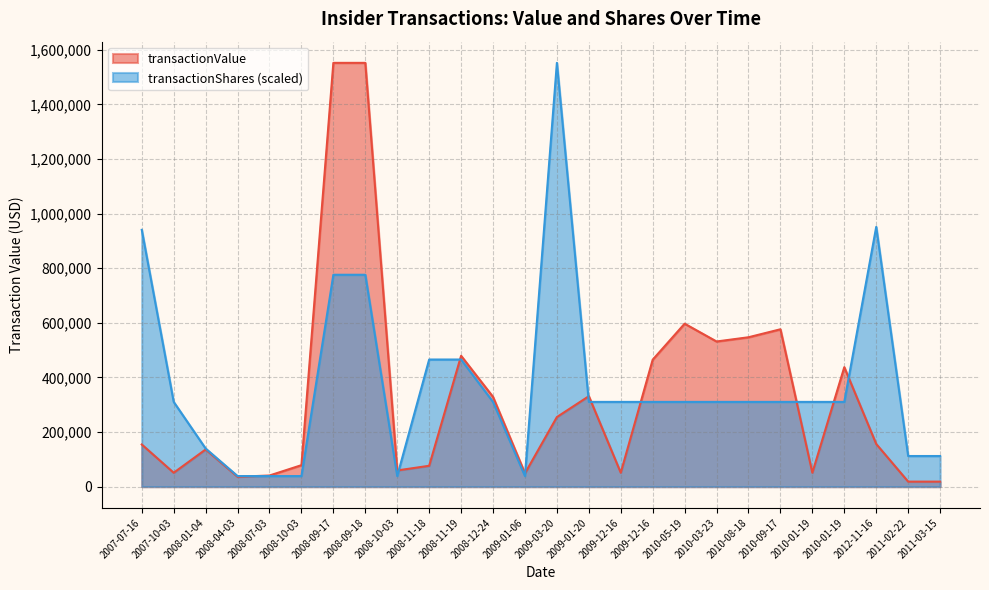

The transactionShares series shows 452238.7 at 2010-03-23. True or false?

False